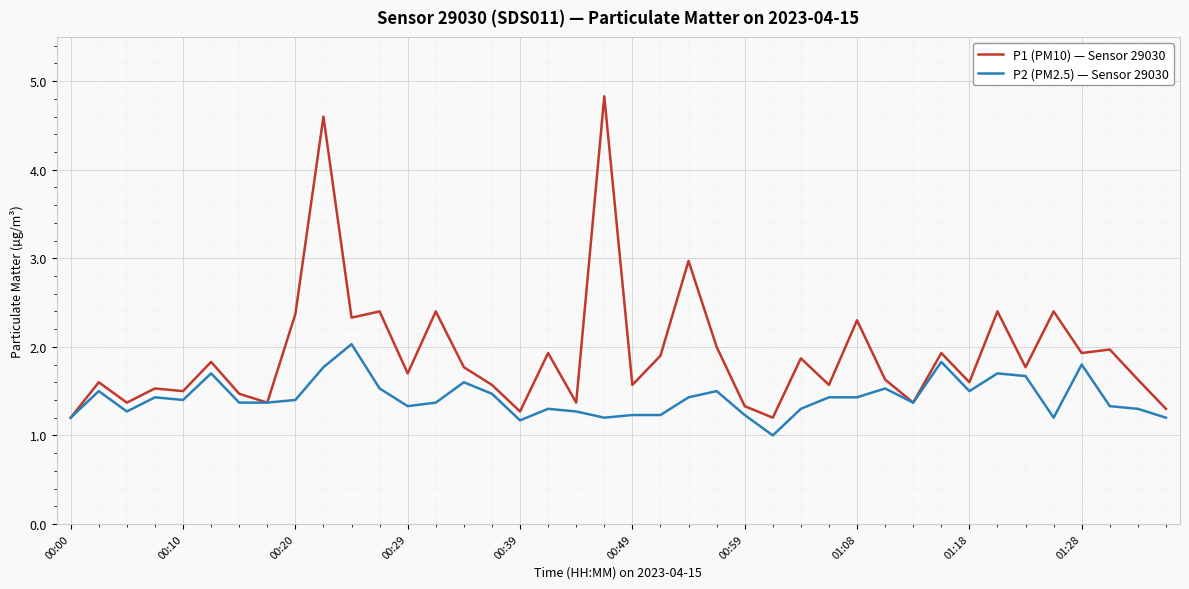

List the series in order of their overall mean, highest first.

P1 (PM10) — Sensor 29030, P2 (PM2.5) — Sensor 29030